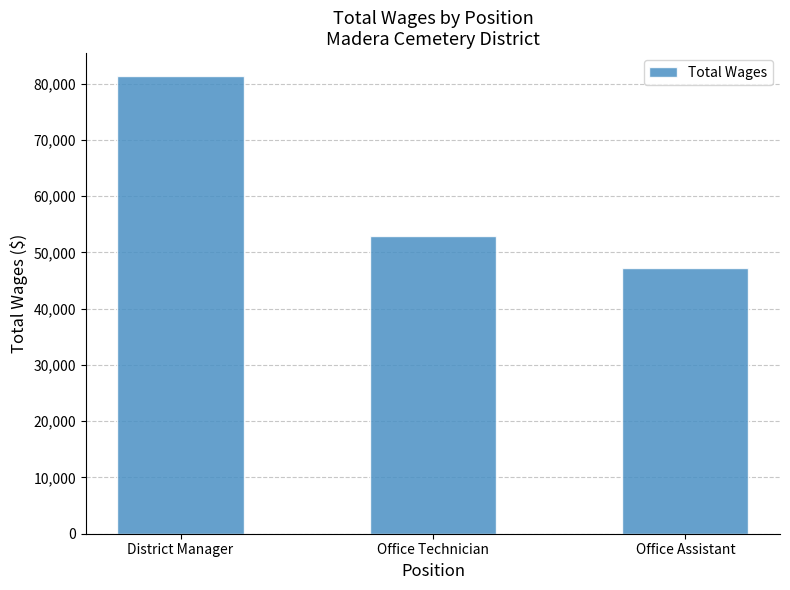

Rank the categories by value from lowest to highest.

Office Assistant, Office Technician, District Manager